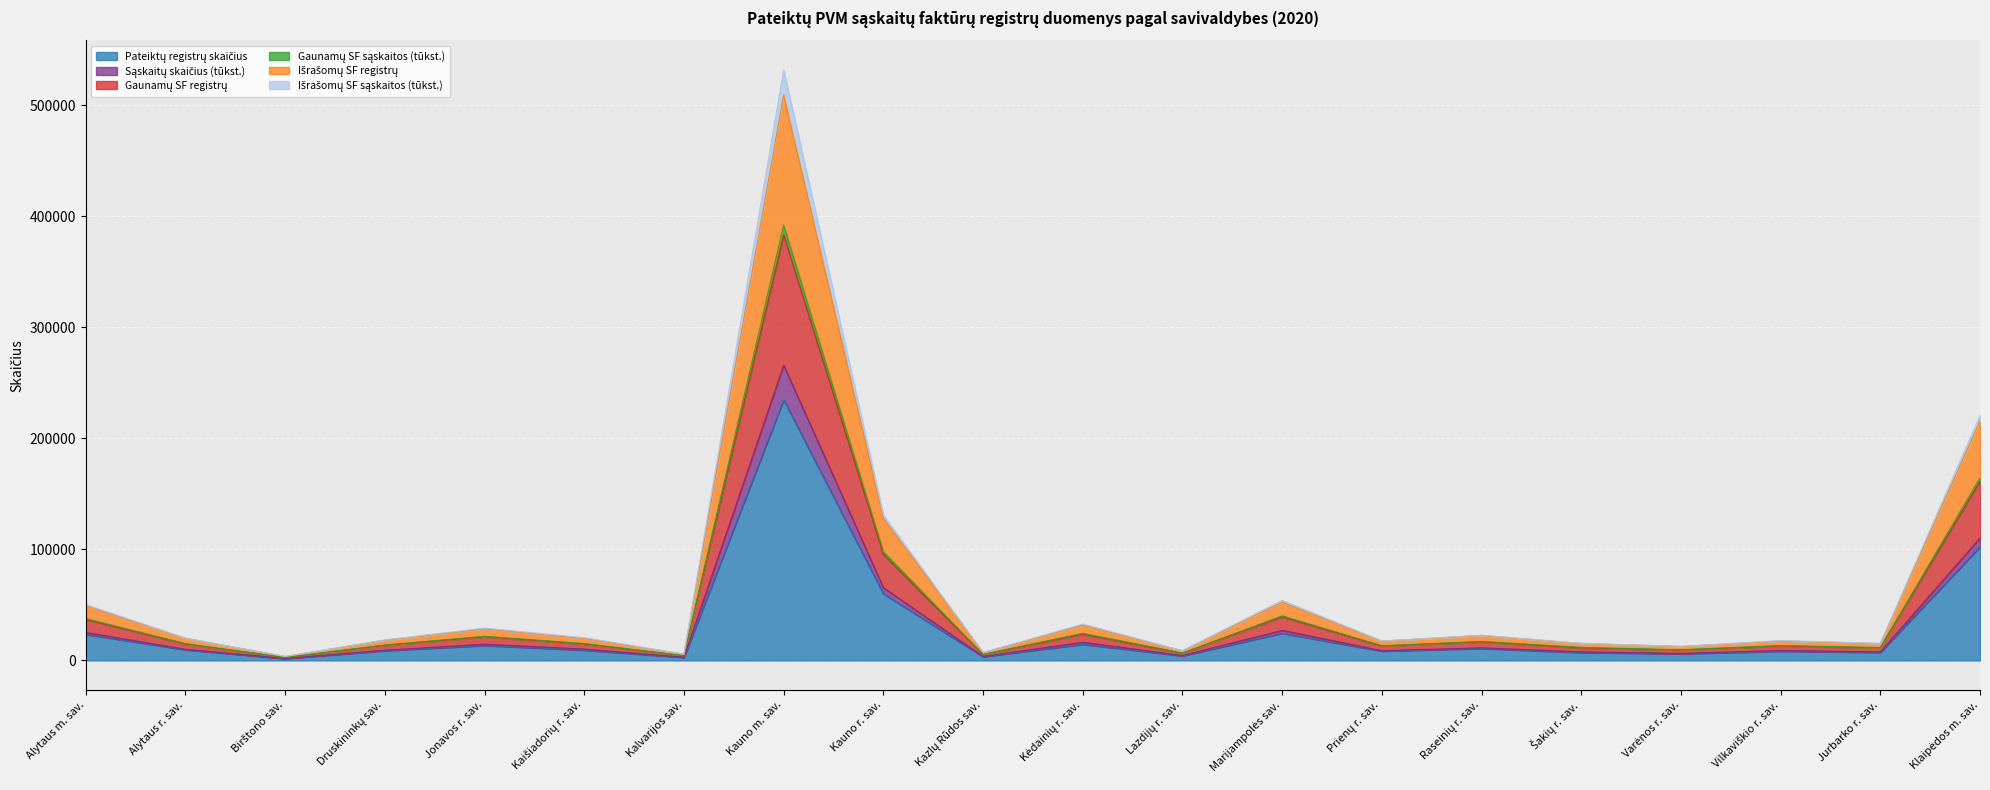

How many categories are shown in the chart?

20